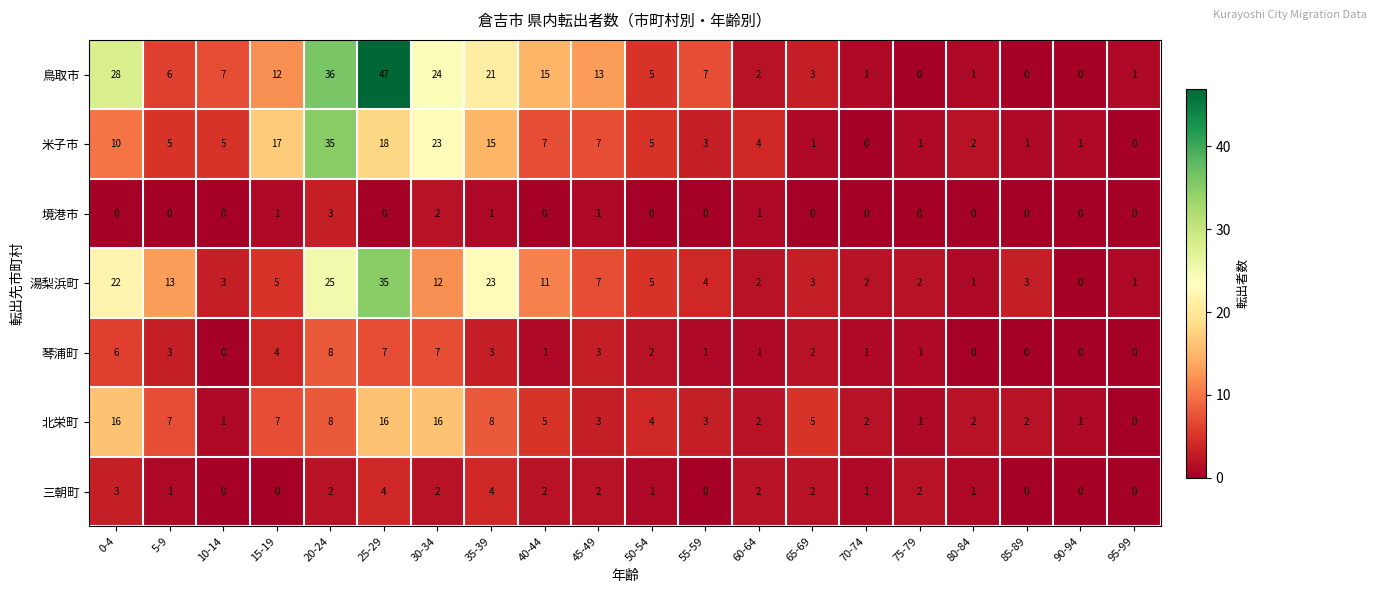

Which label corresponds to the largest value in the chart?

25-29